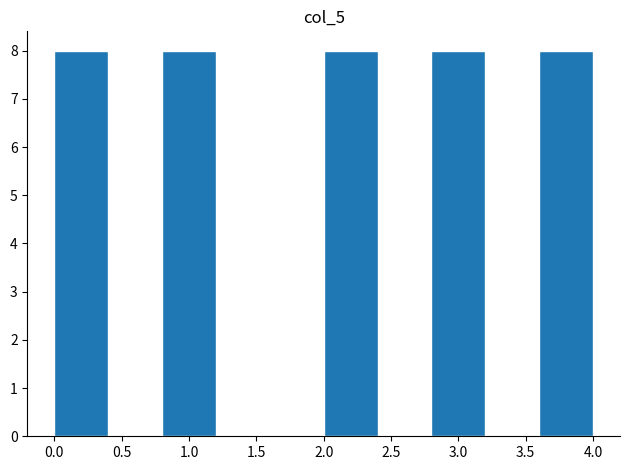

How tall is the bar that spans 2.8 to 3.2 on the x-axis? The values are not printed on the chart, so give them approximately, as read against the axis.

8